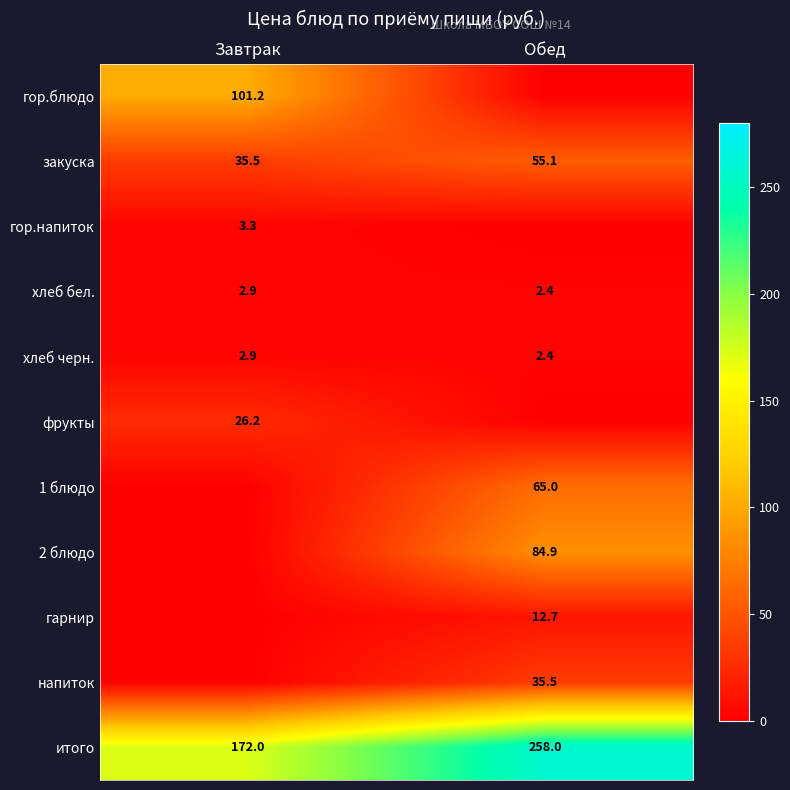

Rank the categories by закуска value from highest to lowest.

Обед, Завтрак